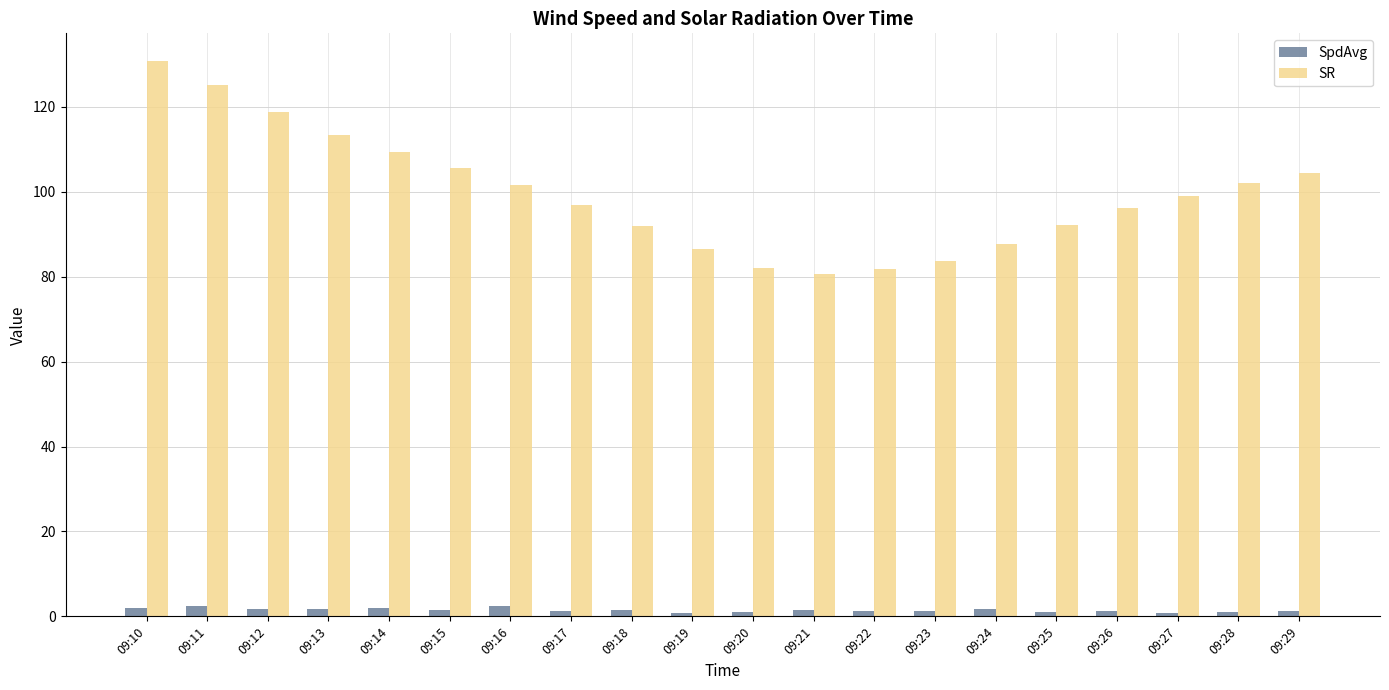

What is the difference between the maximum and minimum values in the SpdAvg series?

1.7